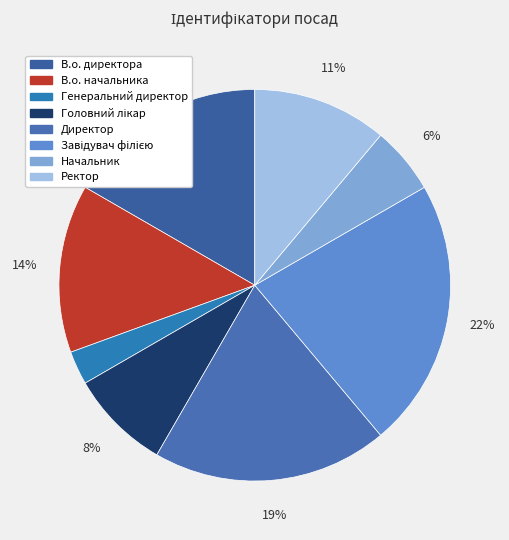

Which category has the smallest portion of the pie?

Генеральний директор